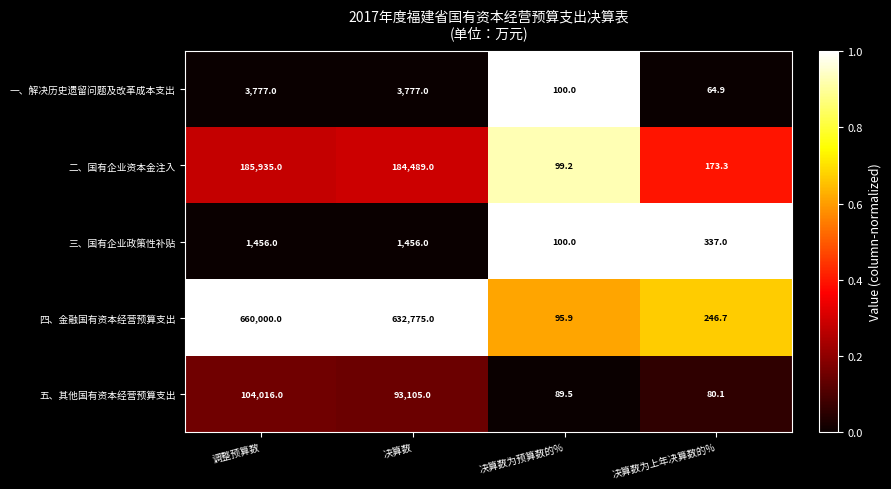

Where is 五、其他国有资本经营预算支出 nearest to the value 52048?

决算数